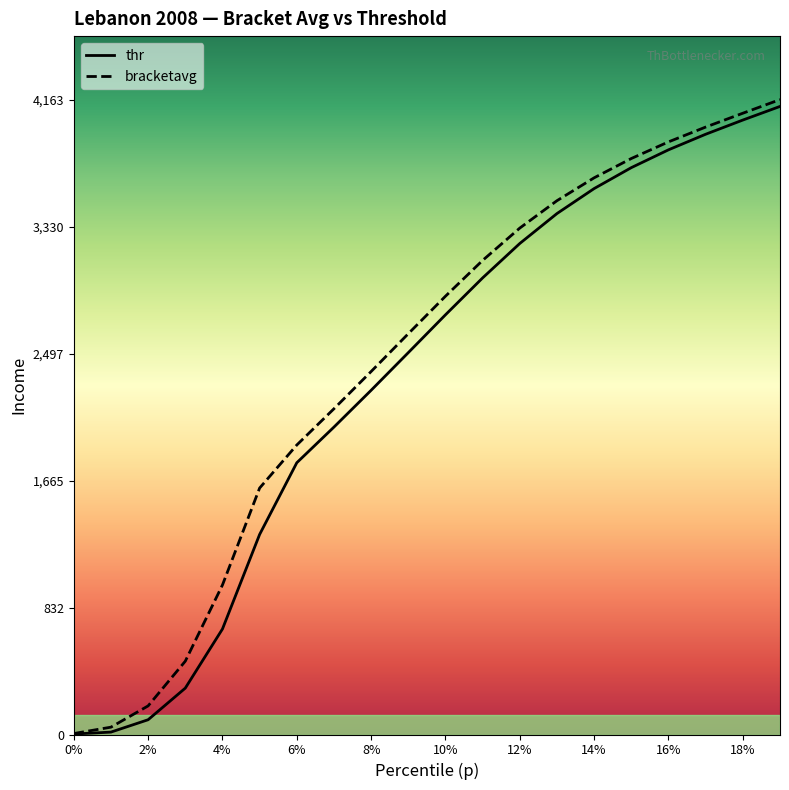

The value of thr at 18% is 5392.8. True or false?

False